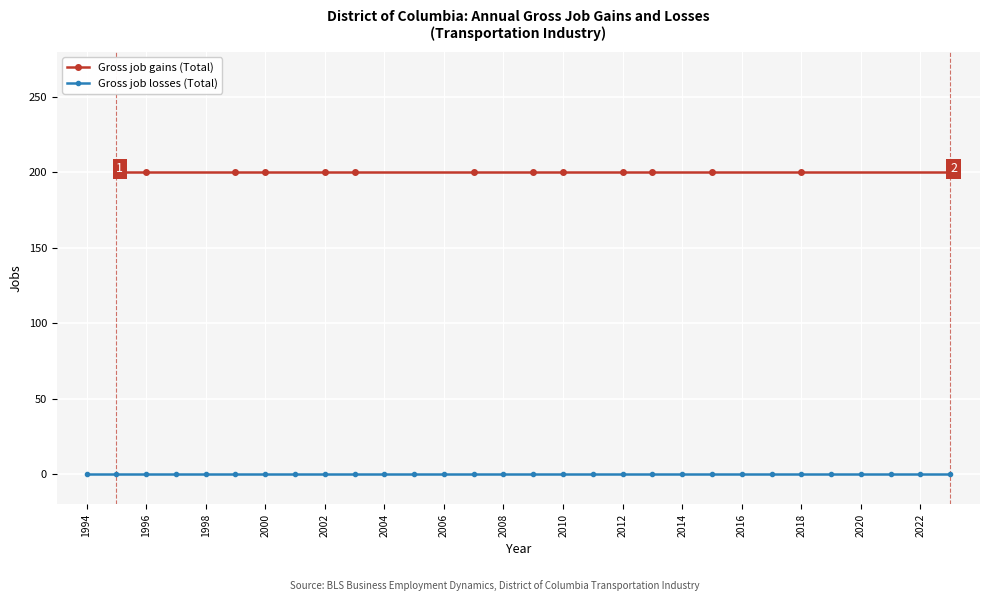

What is the total value across all series at 2010?

200